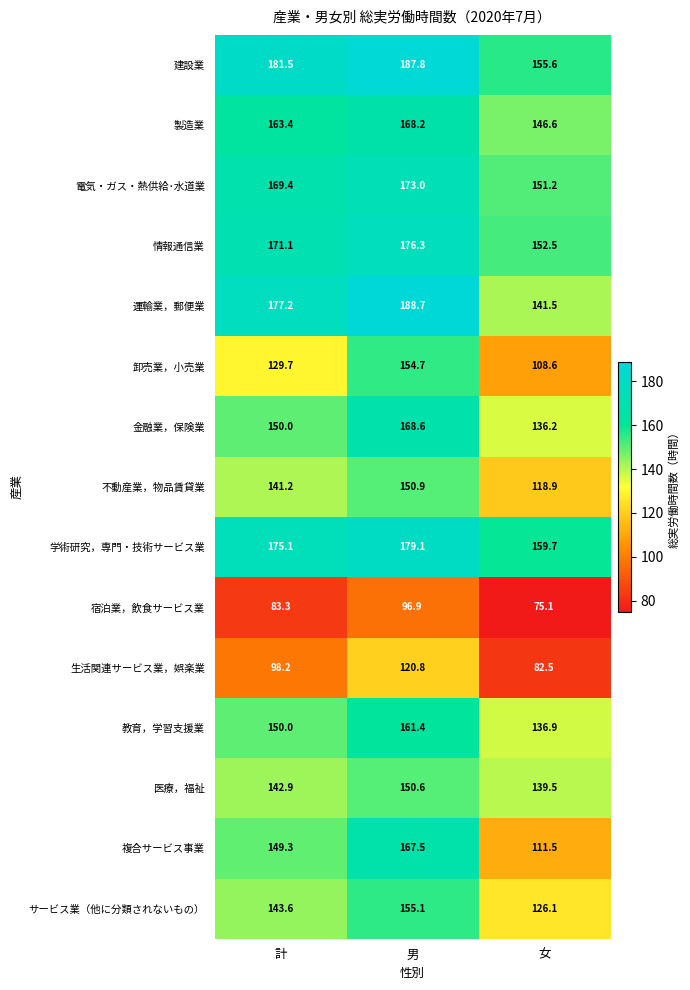

Count the number of data series in this chart.

15